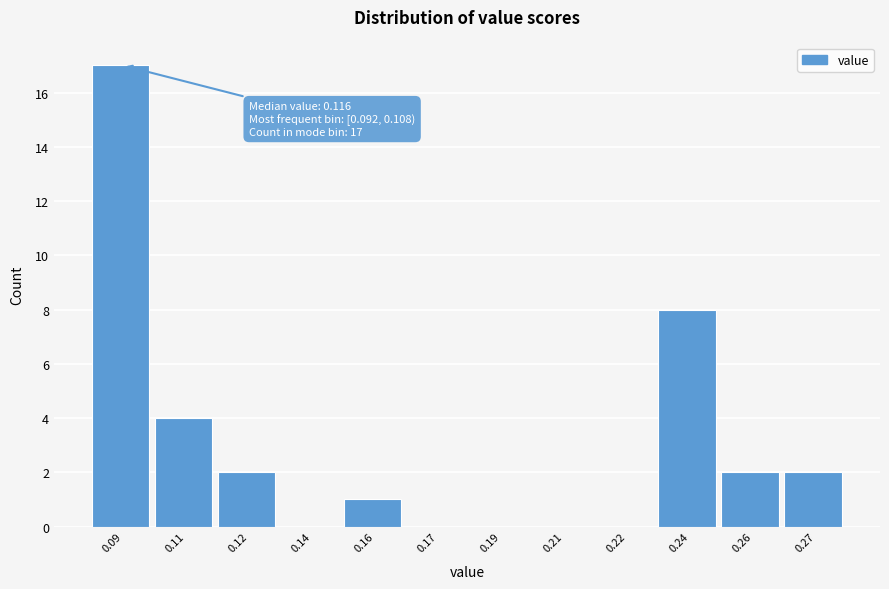

Reading left to right, transcribe all the data shown in this chart.

0.09=17	0.11=4	0.12=2	0.14=0	0.16=1	0.17=0	0.19=0	0.21=0	0.22=0	0.24=8	0.26=2	0.27=2